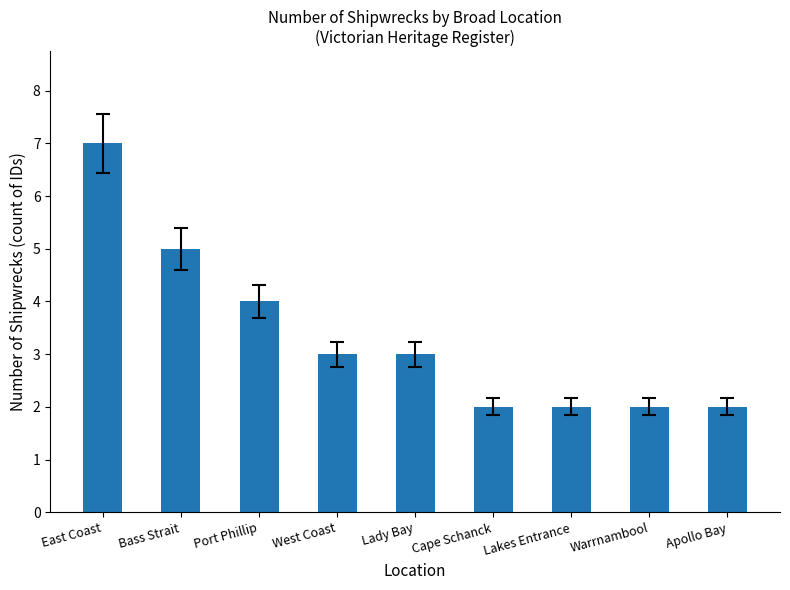

What is the difference between the second highest and minimum values?

3